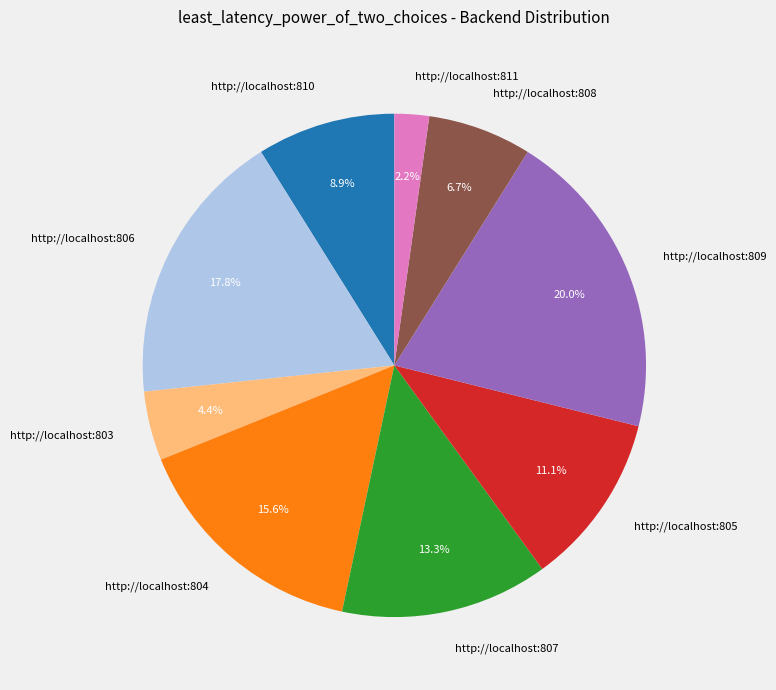

To the nearest percent, what is the difference between the largest and smallest slice percentages?

18%